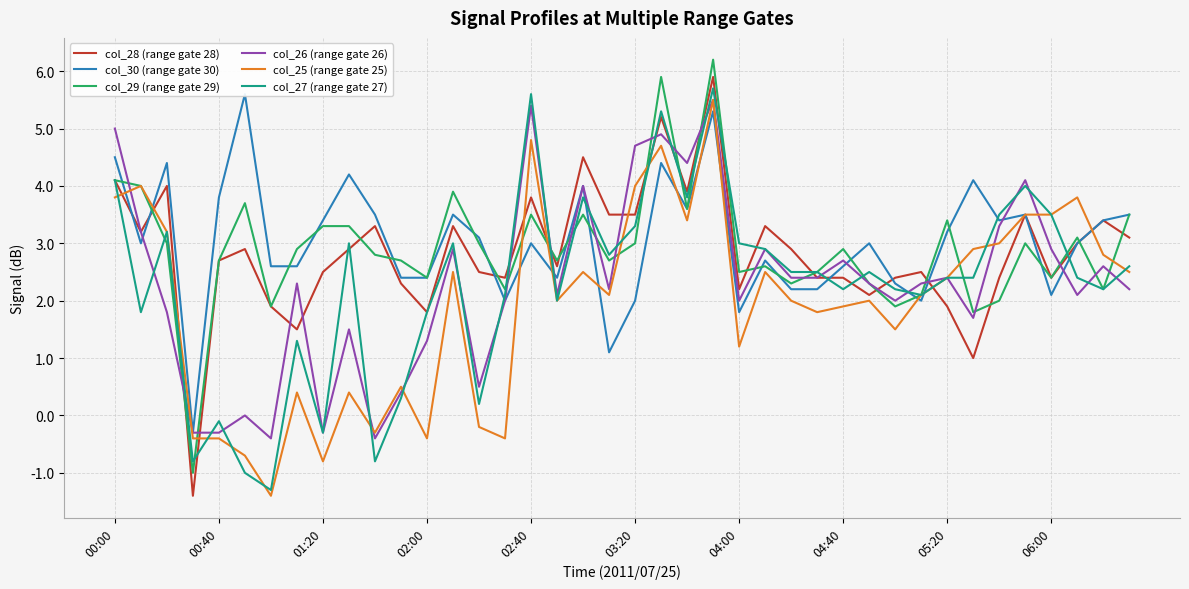

How many lines are shown in the chart?

6